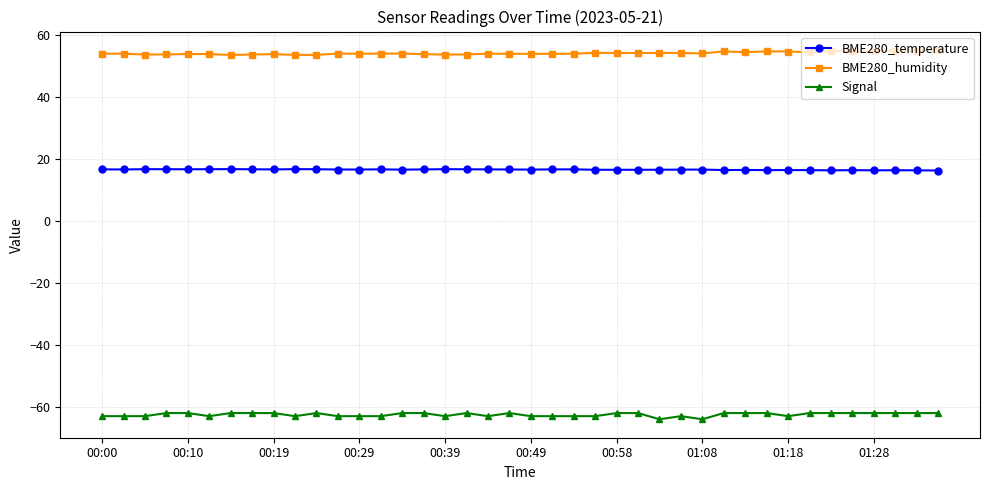

What is the minimum value shown in the chart?

-64.0